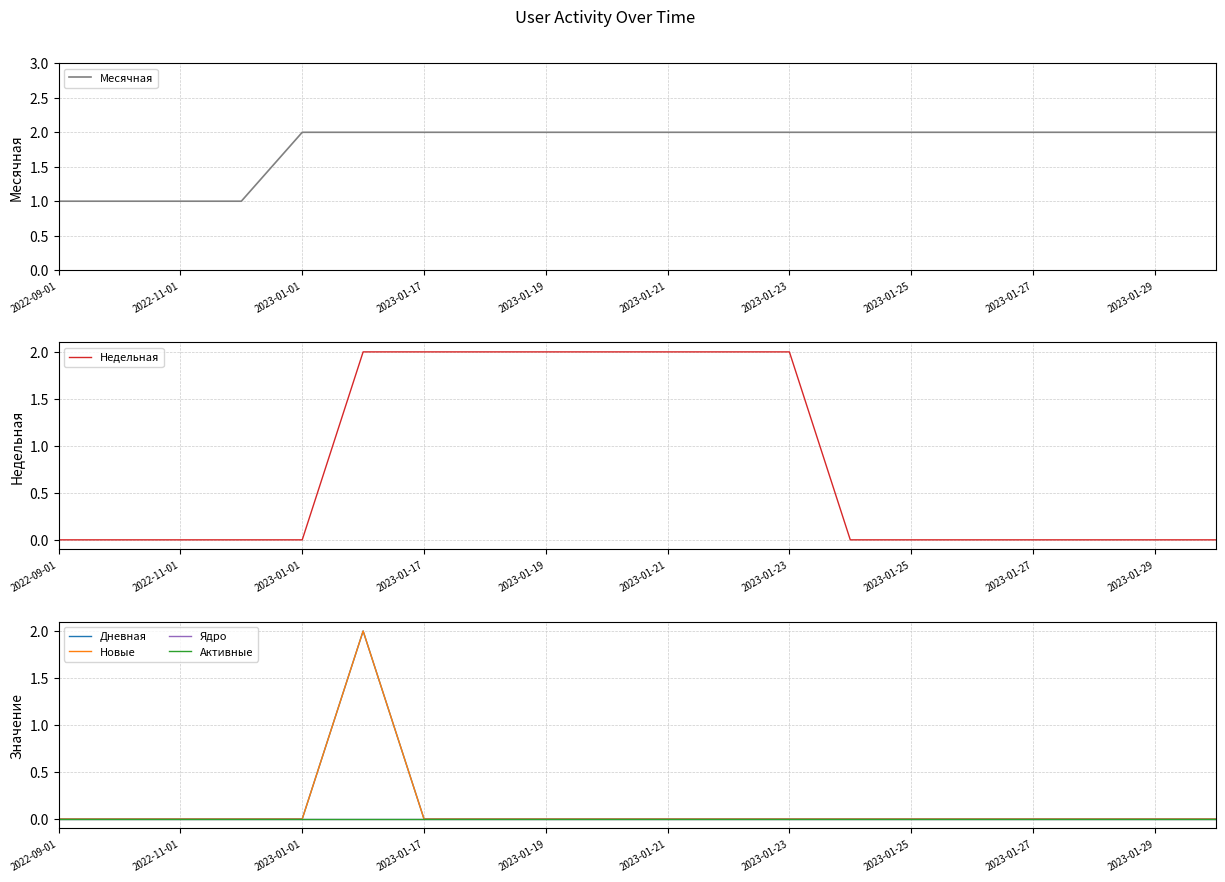

The Месячная series shows 1 at 2022-11-01. True or false?

True